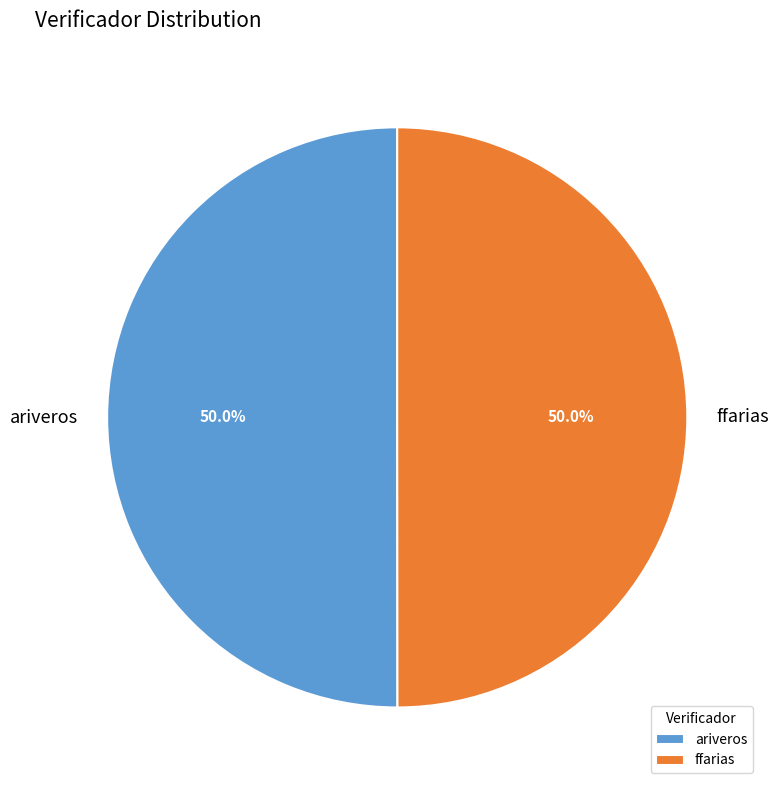

How many segments does this pie chart have?

2